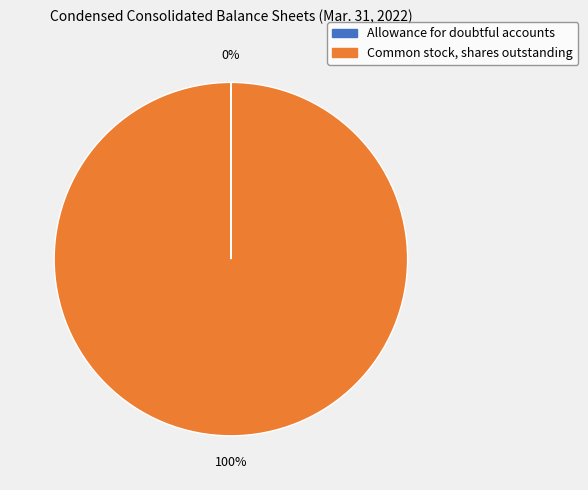

To the nearest percent, what is the average slice percentage?

50%